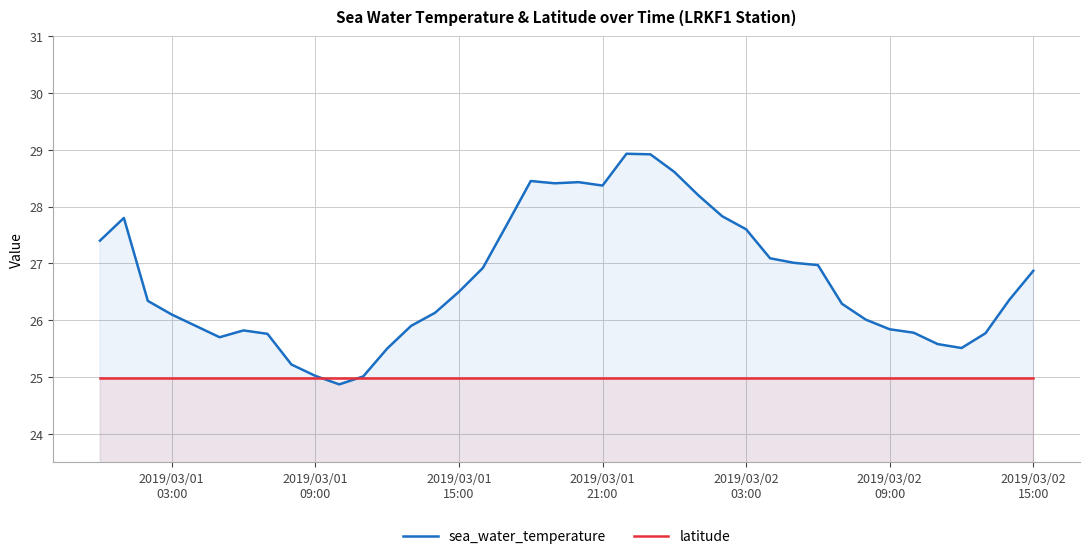

What is the highest value of the sea_water_temperature series?

28.9